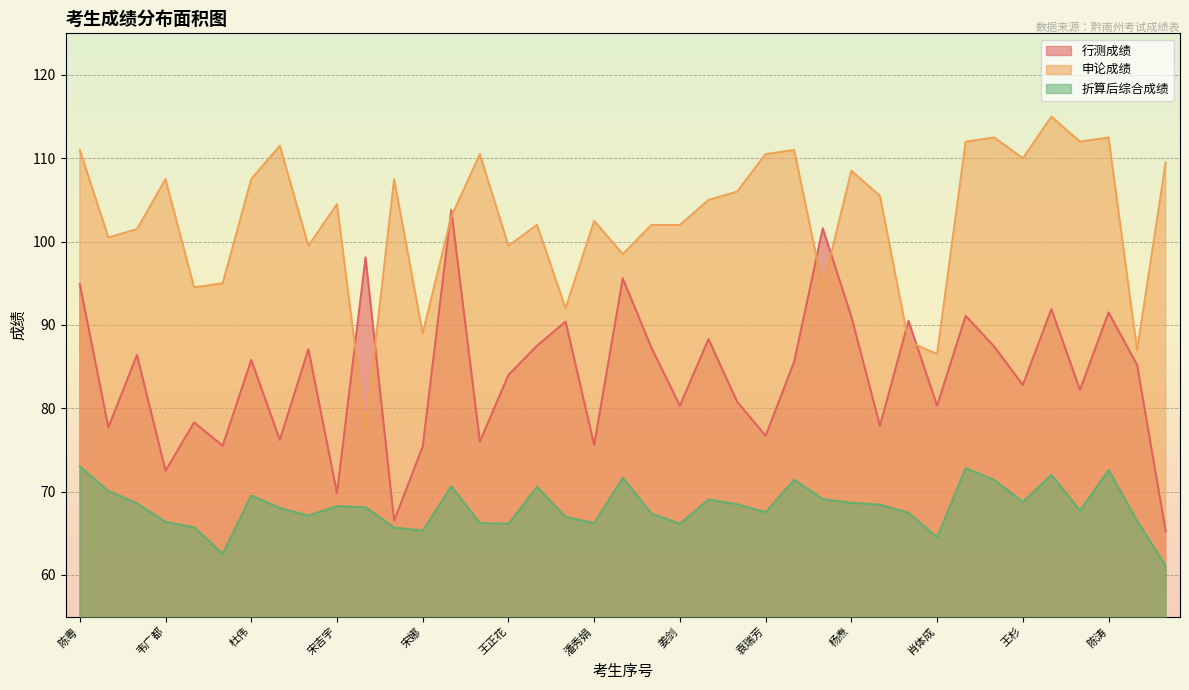

What is the spread (max minus min) of values at 宋娜?

23.7